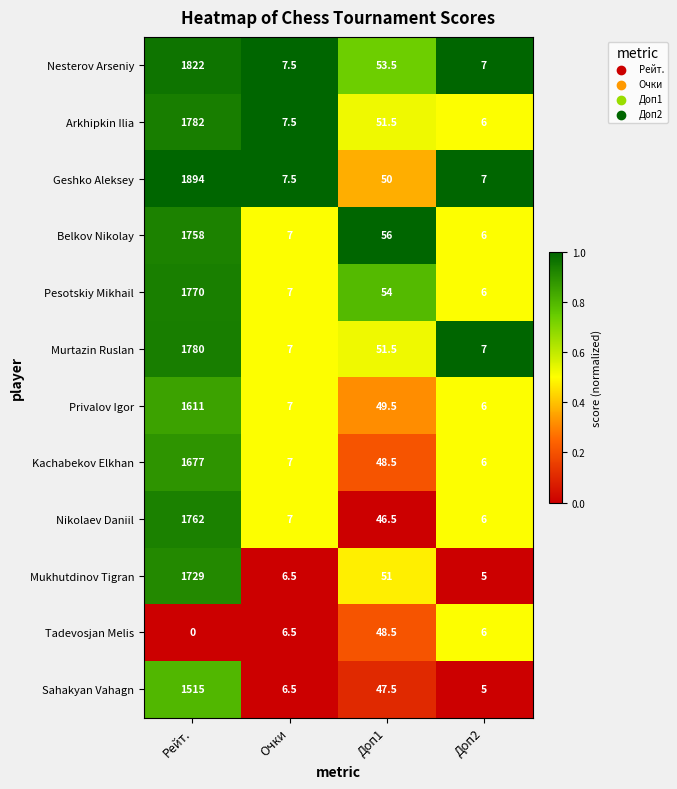

At which category does the chart reach its minimum across all series?

Рейт.